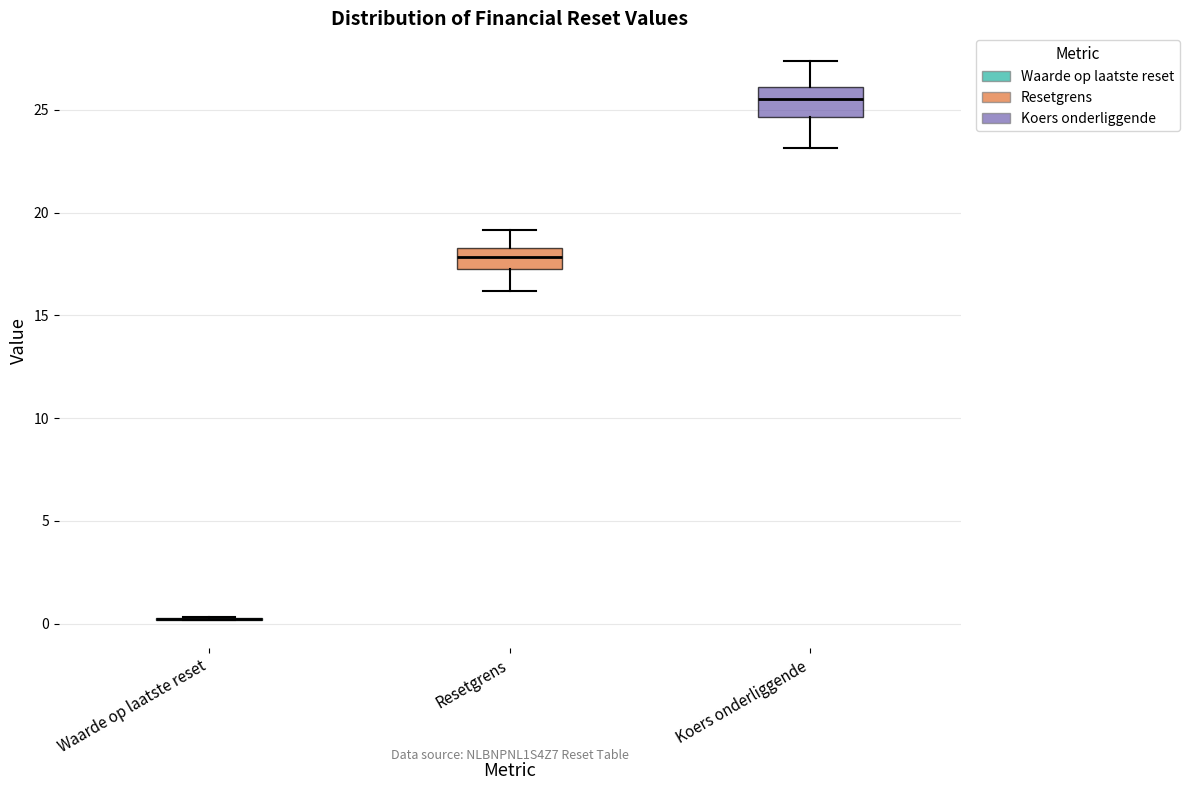

Reading left to right, read every box against the y-axis: the position of its median line, the range the box covers, and the ends of its whiskers. The values are not printed on the chart, so give them approximately, as read against the axis.

Waarde op laatste reset: box collapsed to a line at 0.0, whiskers 0.0 to 0.5
Resetgrens: median 18.0, box 17.5 to 18.5, whiskers 16.0 to 19.0
Koers onderliggende: median 25.5, box 24.5 to 26.0, whiskers 23.0 to 27.5